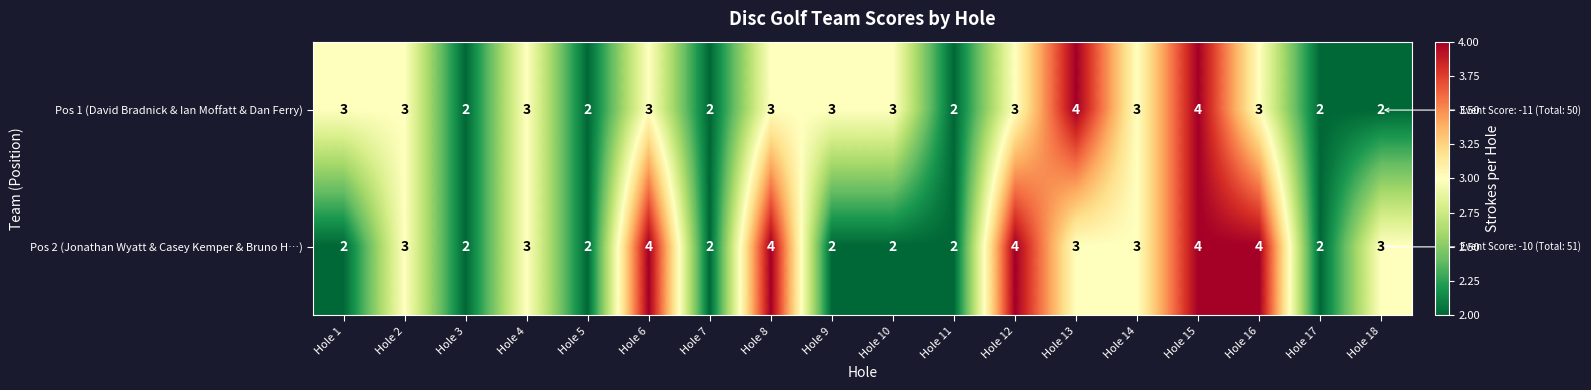

What is the maximum value for Pos 1 (David Bradnick & Ian Moffatt & Dan Ferry)?

4